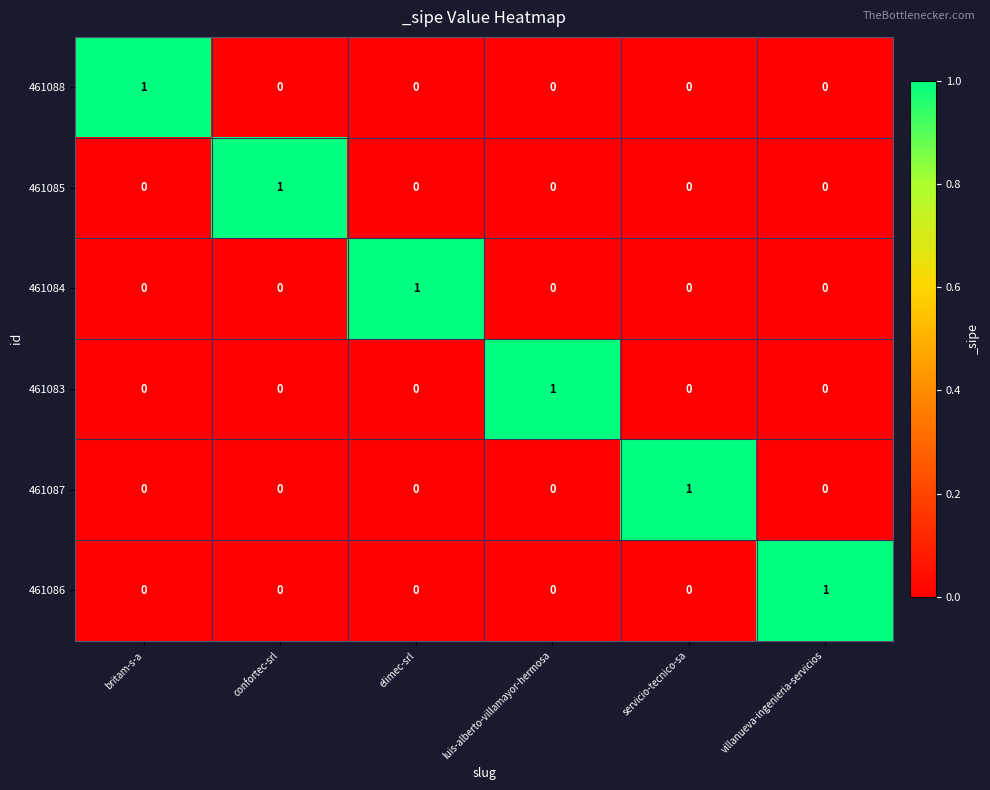

Is it true that 461083 equals 0 at confortec-srl?

True